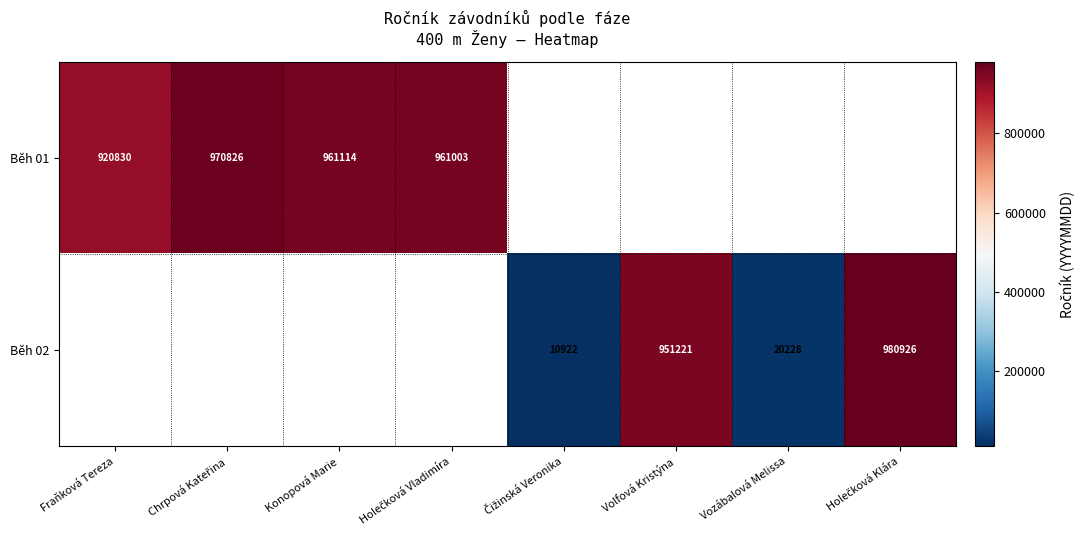

Which category has the lowest value across all series?

Čižinská Veronika